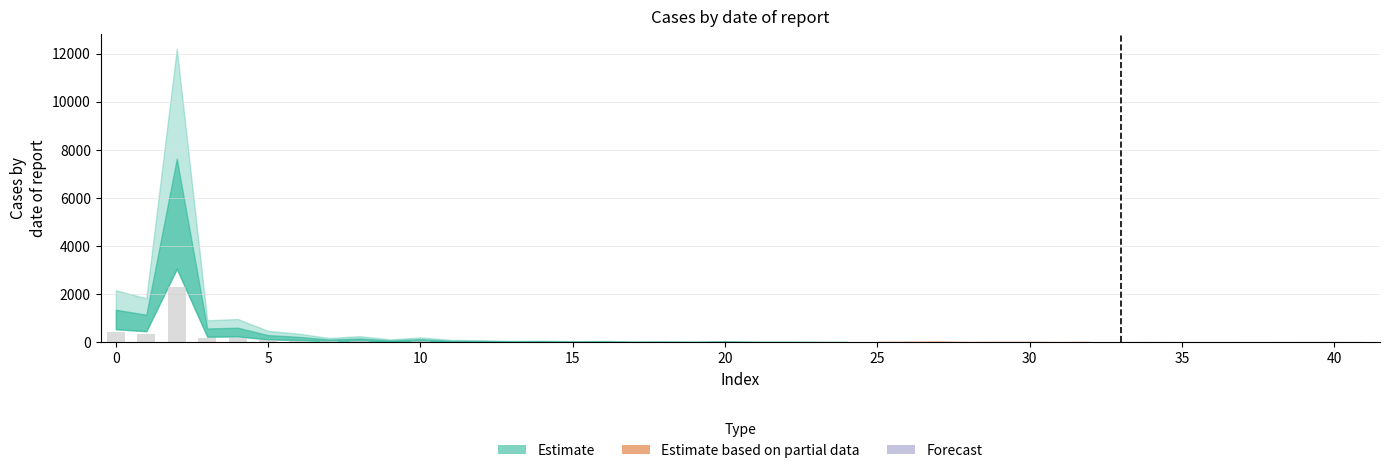

Are the bars grouped side by side (vs. stacked)?

No